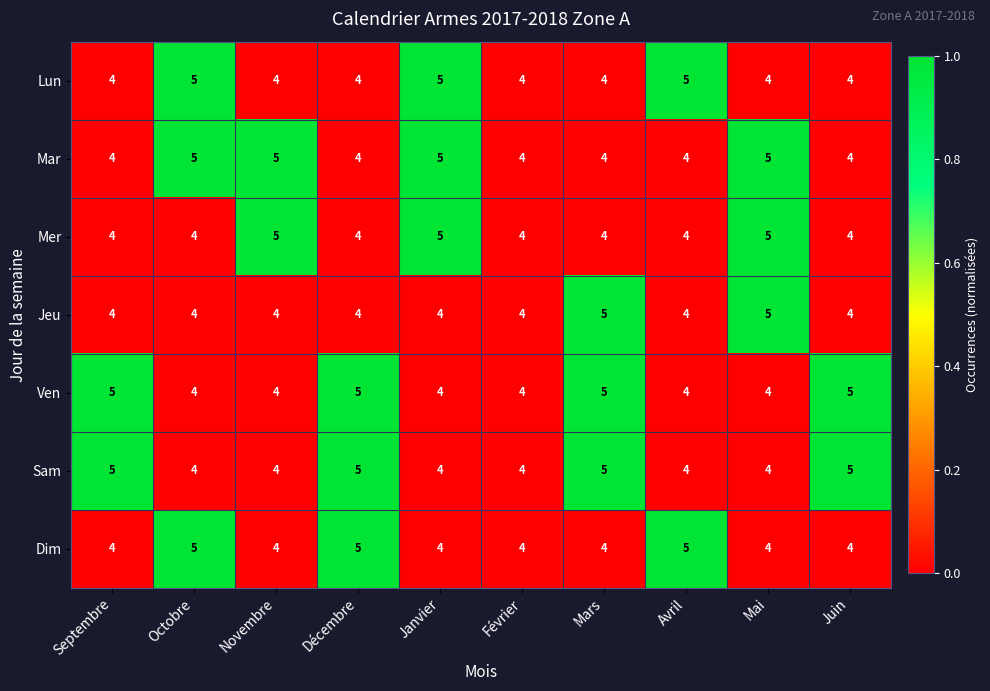

What is the highest value of the Ven series?

5